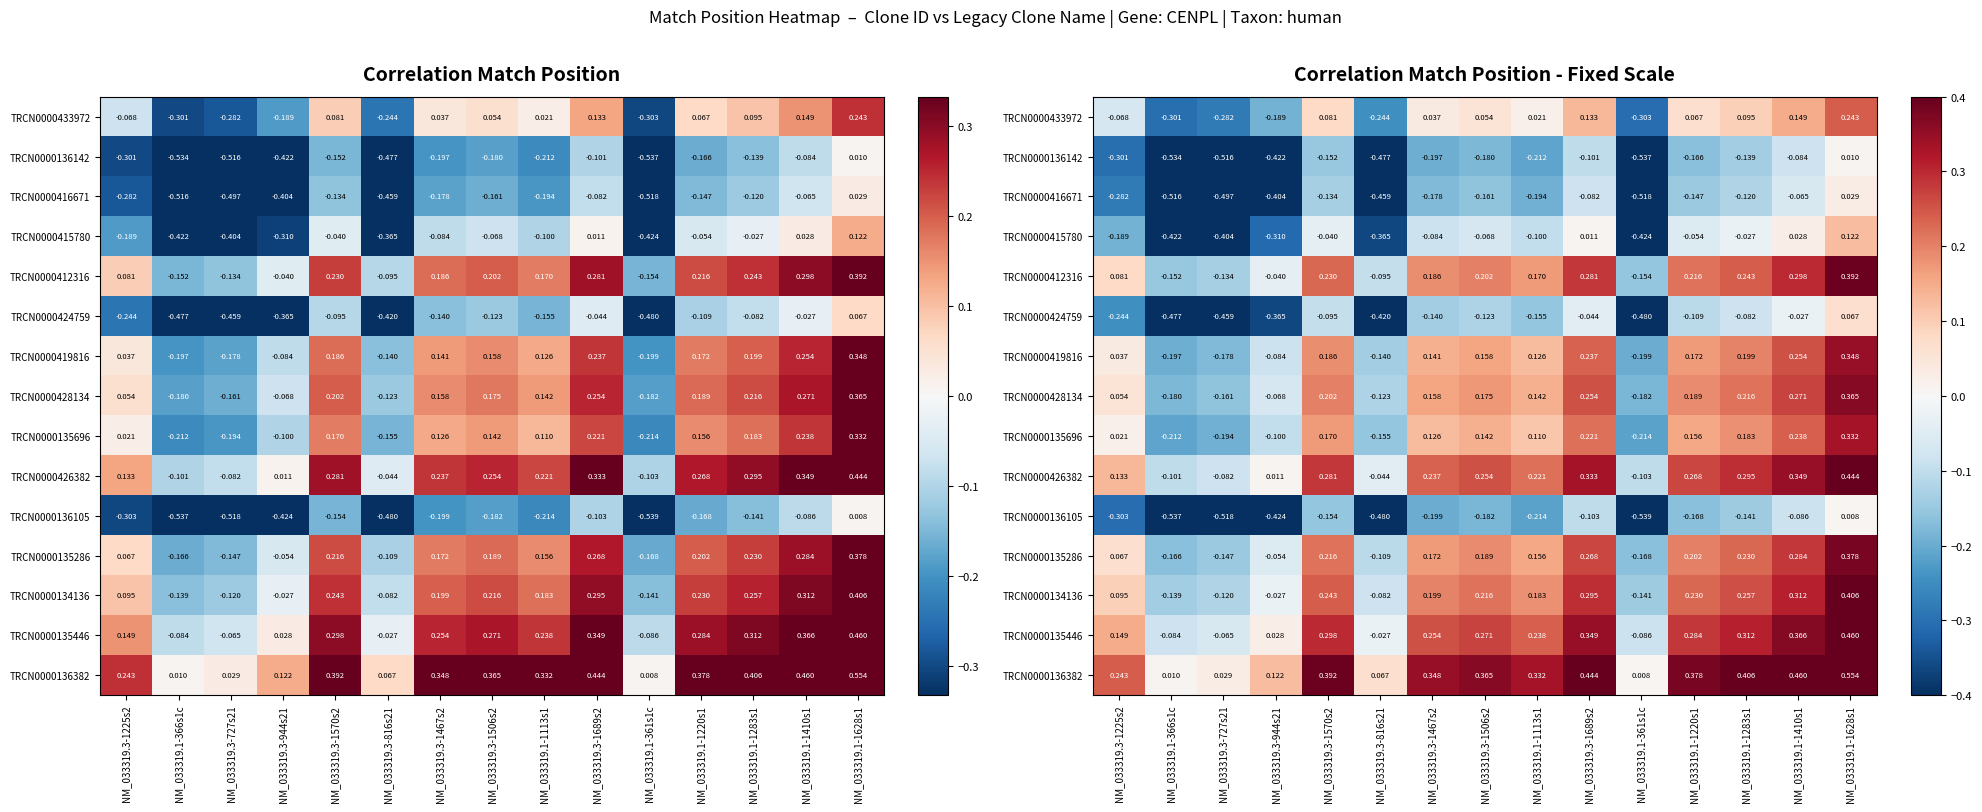

How many distinct data groups are displayed?

15